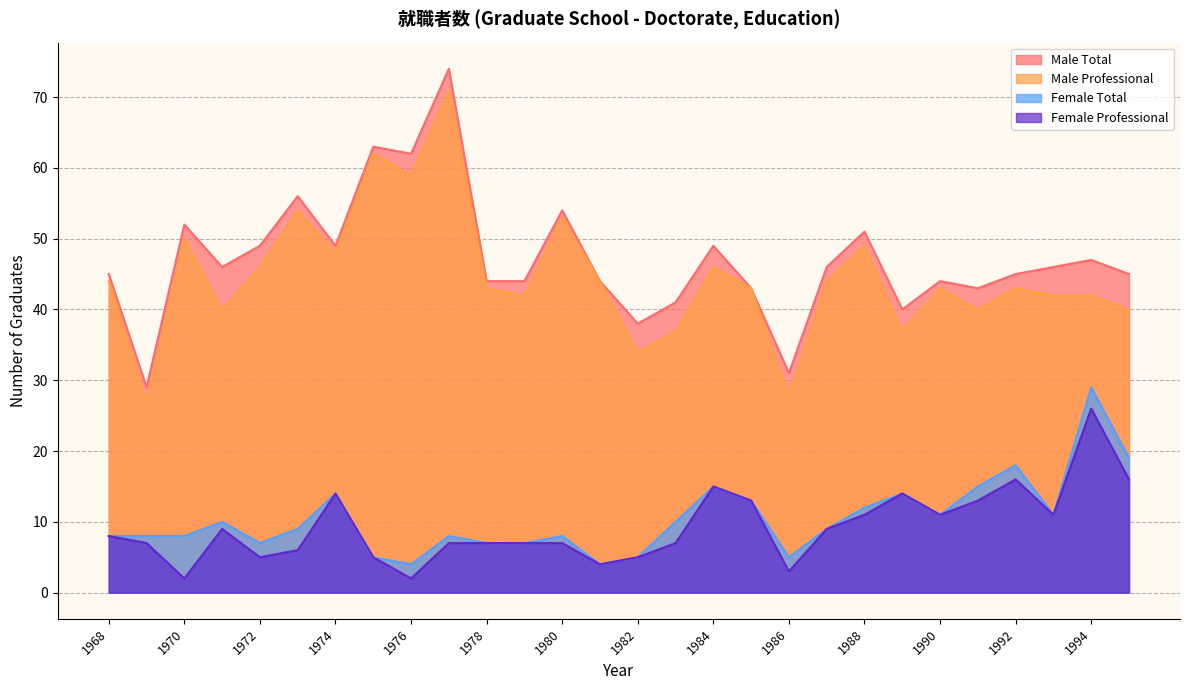

Rank the series by their maximum value, from lowest to highest.

Female Professional, Female Total, Male Professional, Male Total